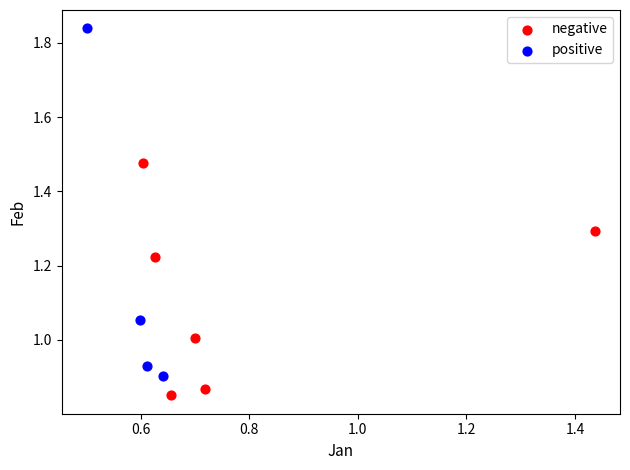

Which series reaches the minimum Y coordinate?

negative